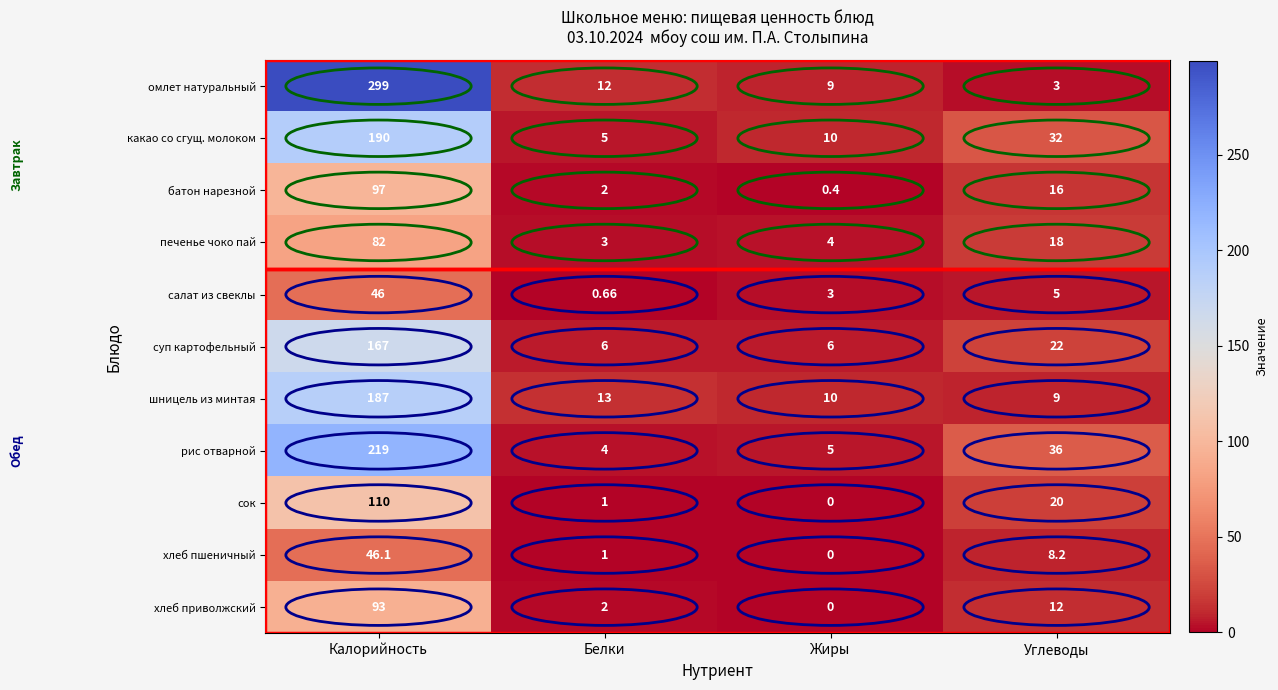

Rank the series by their maximum value, from lowest to highest.

салат из свеклы, хлеб пшеничный, печенье чоко пай, хлеб приволжский, батон нарезной, сок, суп картофельный, шницель из минтая, какао со сгущ. молоком, рис отварной, омлет натуральный